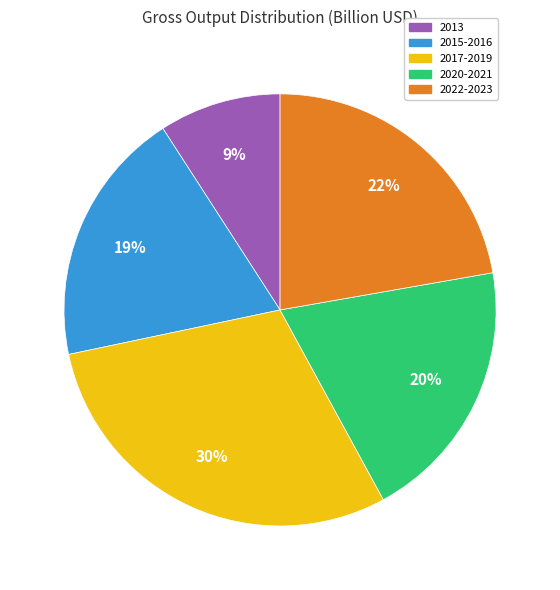

Is there any slice that represents more than half of the pie?

No